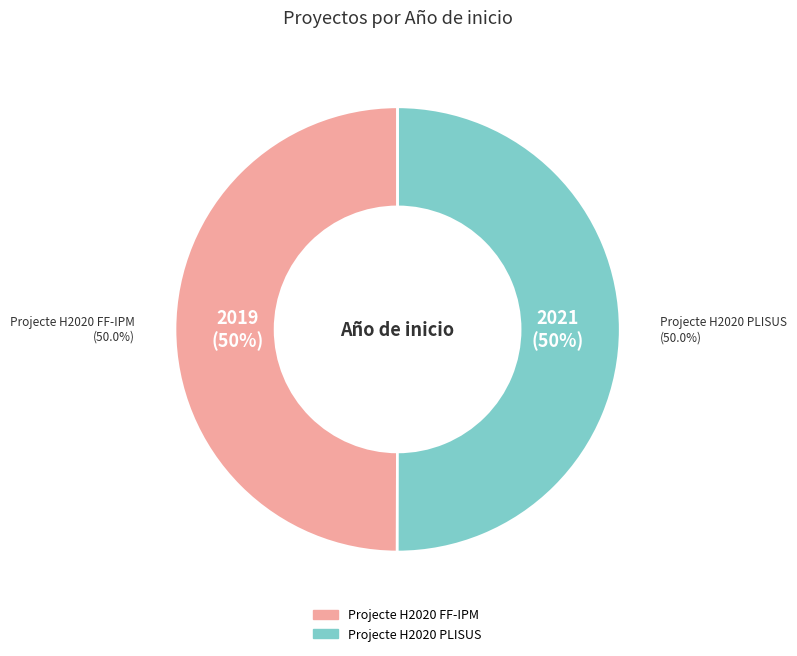

True or false: Projecte H2020 PLISUS accounts for 57% of the total.

False